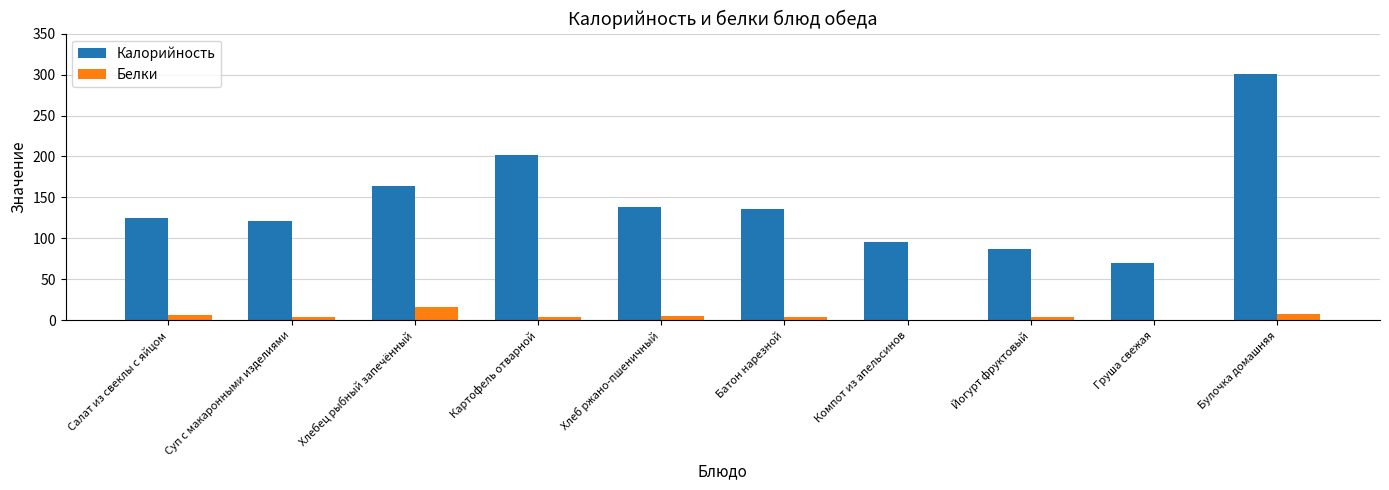

Are the bars grouped side by side (vs. stacked)?

Yes